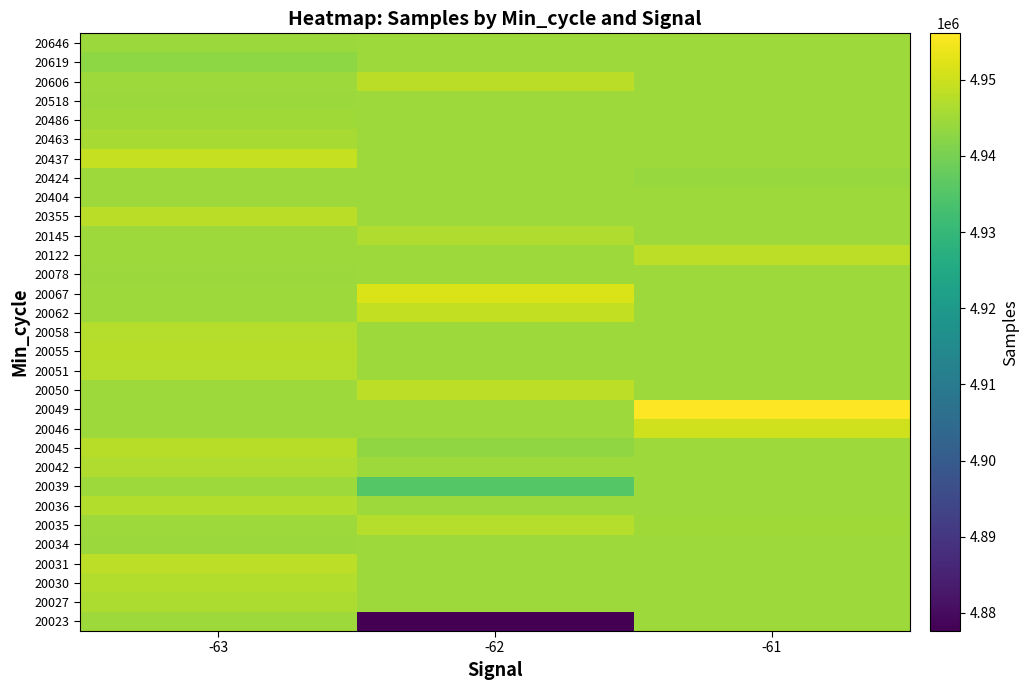

How many distinct data groups are displayed?

31